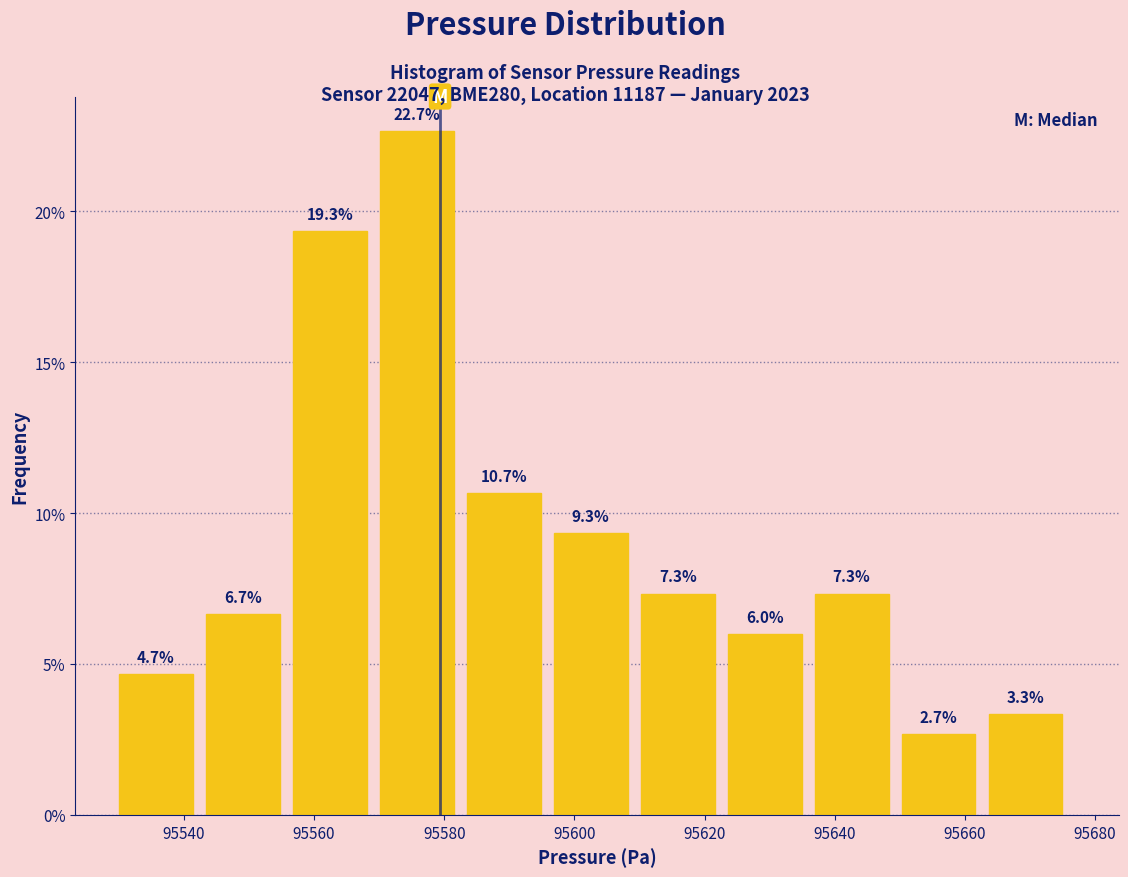

How tall is the bar that spans 95596 to 95610 on the x-axis? The bar edges are not printed on the chart, so give them approximately, as read against the axis.

9.3